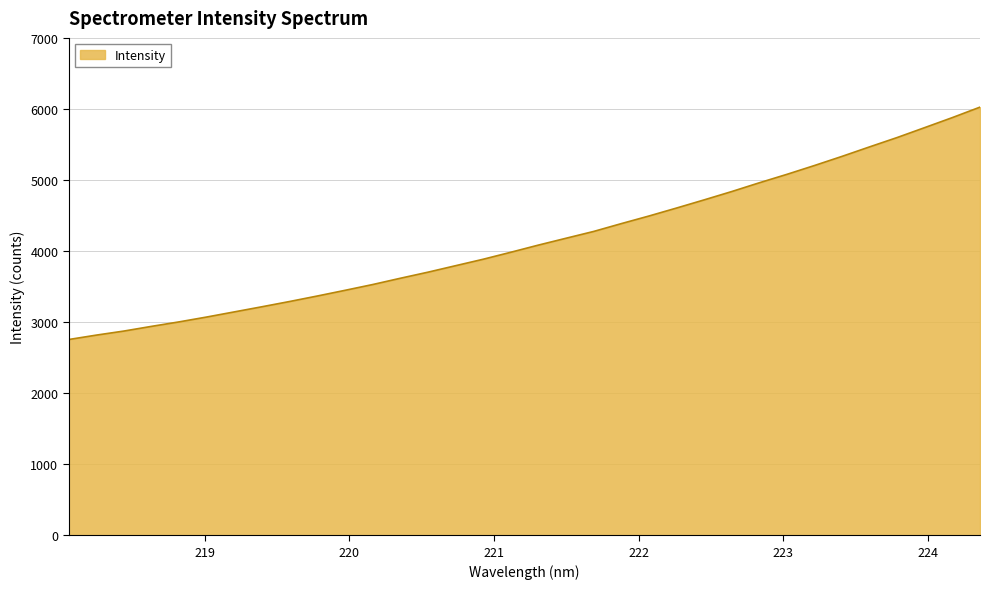

What is the difference between the maximum and minimum values?

3270.4